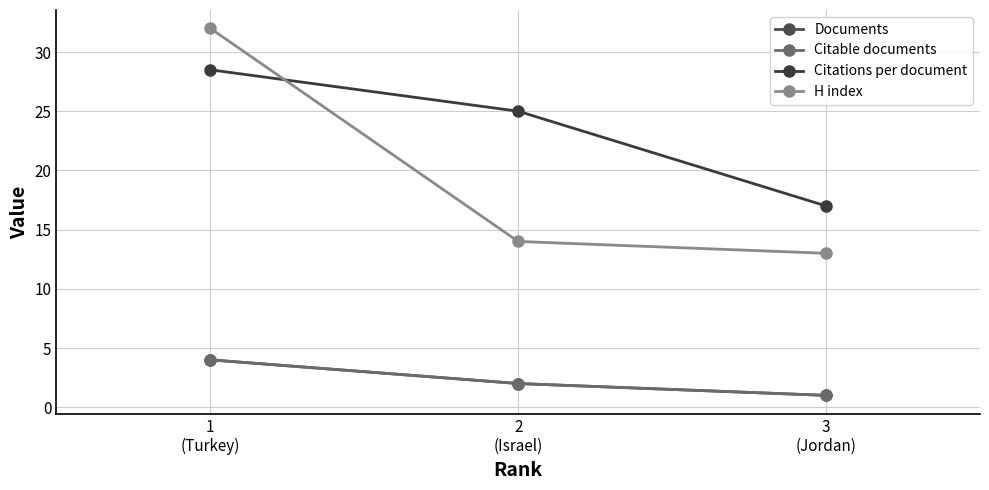

Between 1
(Turkey) and 3
(Jordan), which series saw the biggest shift?

H index